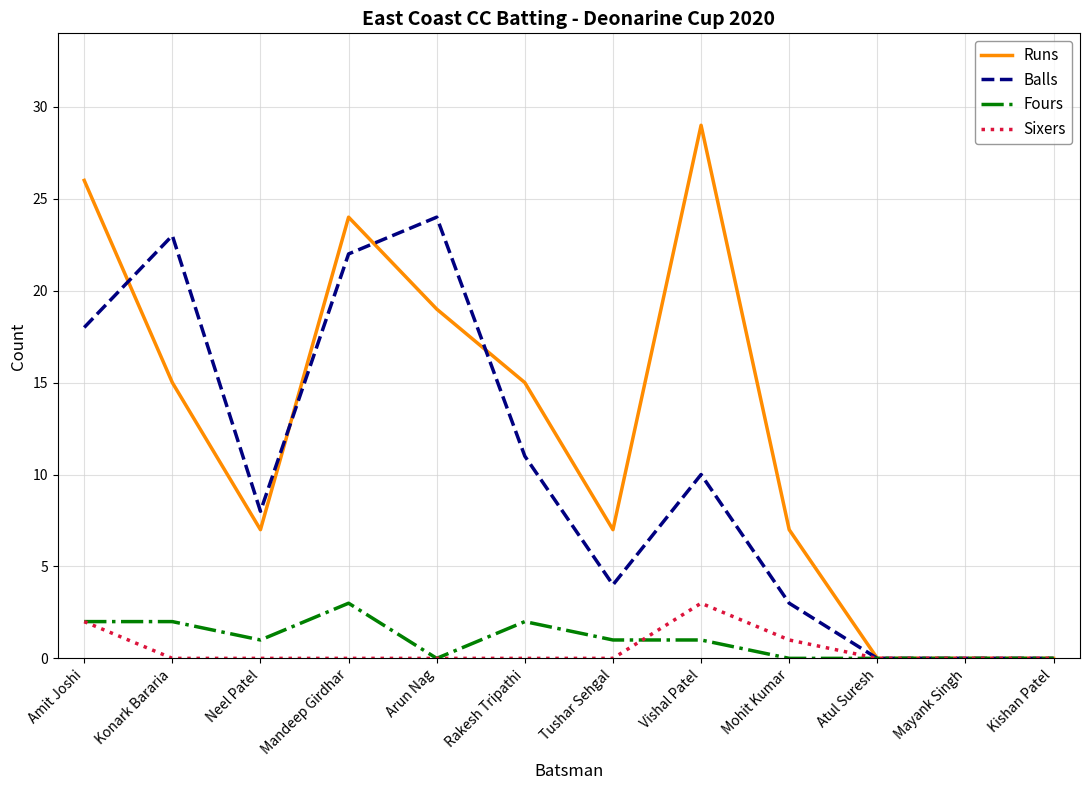

Which category has the highest value in the Balls series?

Arun Nag